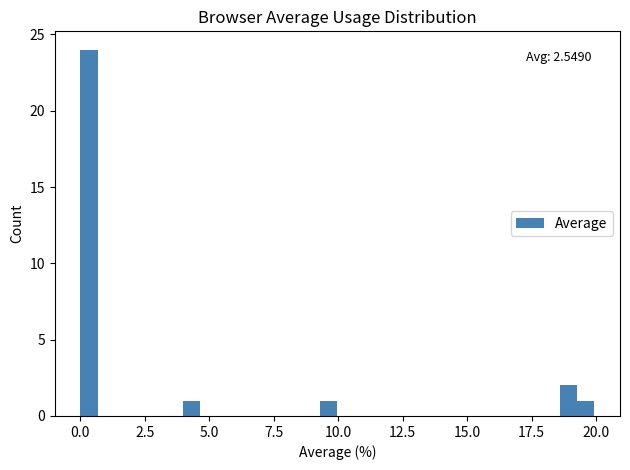

Read against the x-axis, roughly where is the centre of the tallest bar?

0.5